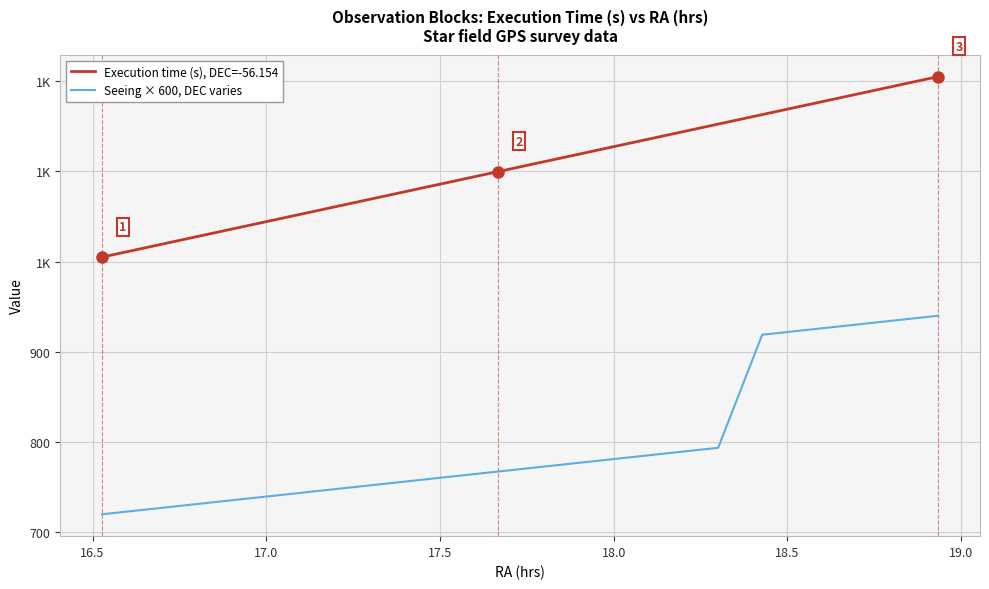

Which series has the largest total across all categories?

Execution time (s), DEC=-56.154